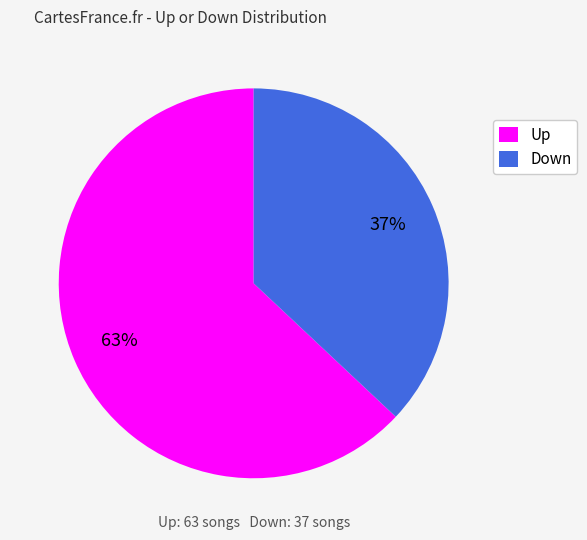

Is the sum of Down and Up greater than half?

Yes